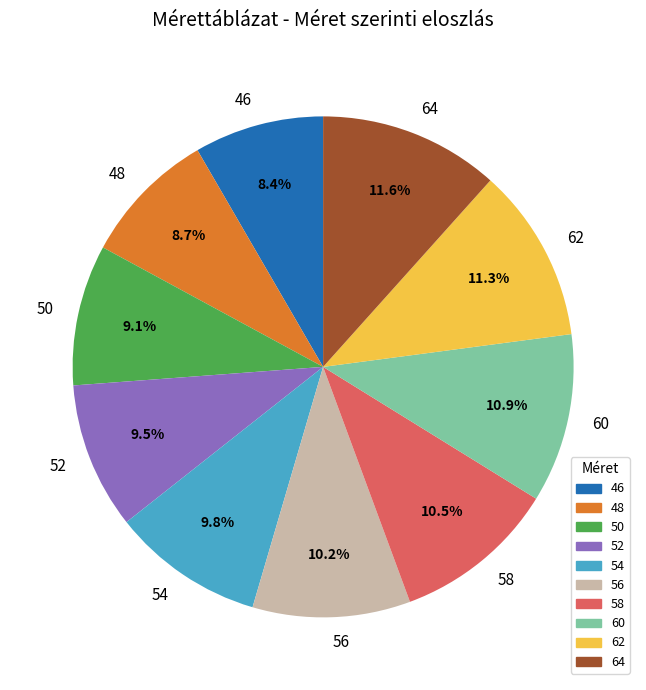

To the nearest percent, what is the average slice percentage?

10%